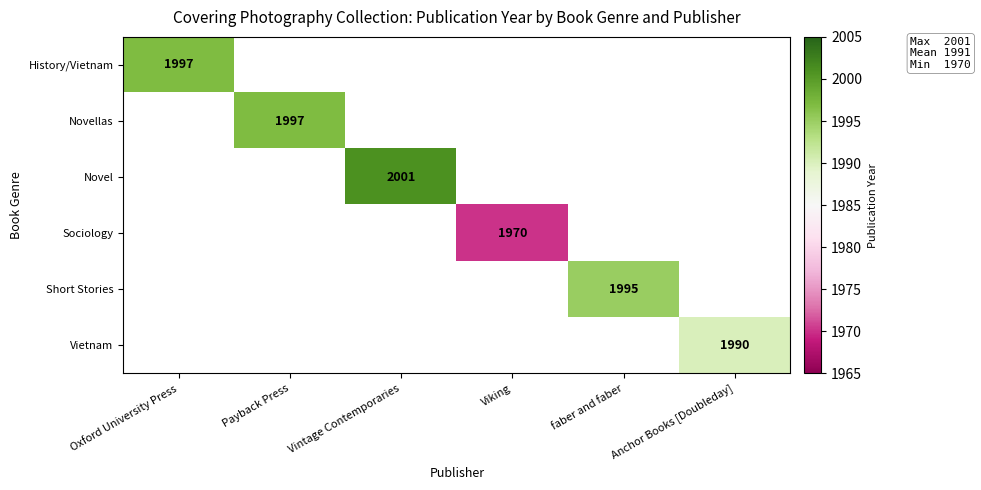

The Short Stories series shows 1995 at faber and faber. True or false?

True